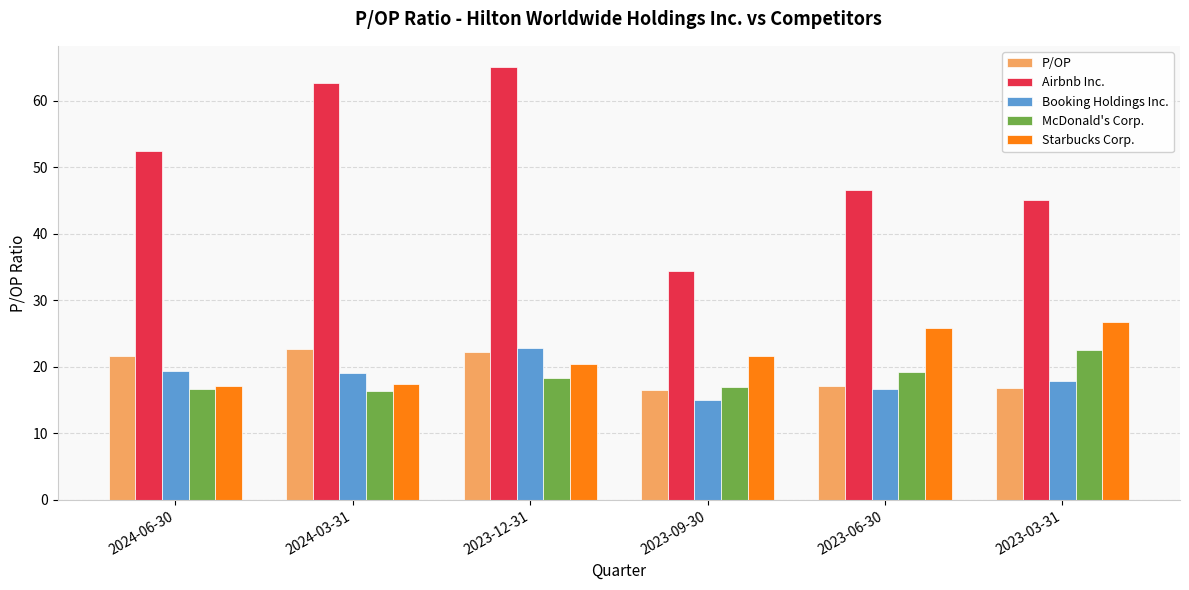

What is the sum of the Airbnb Inc. values at 2023-06-30 and 2024-06-30?

99.0